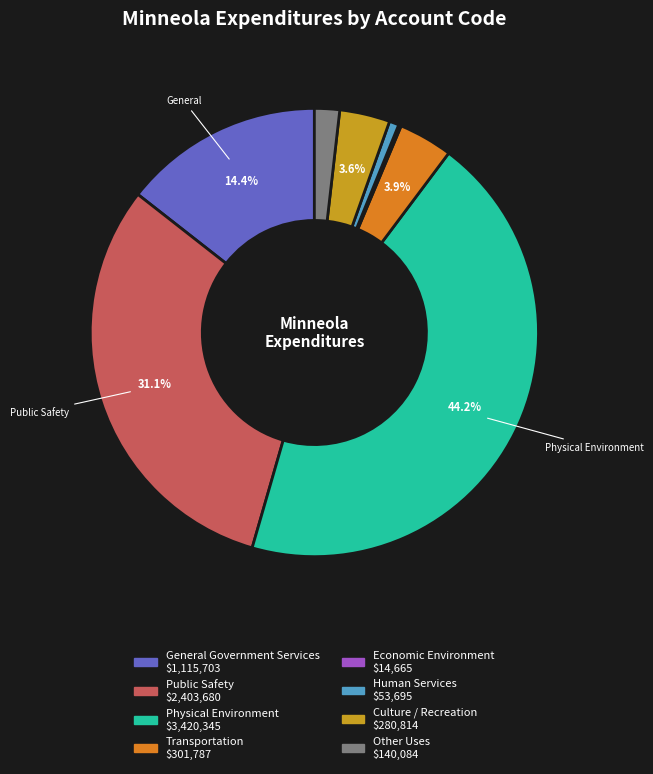

Is there a majority slice in this chart?

No